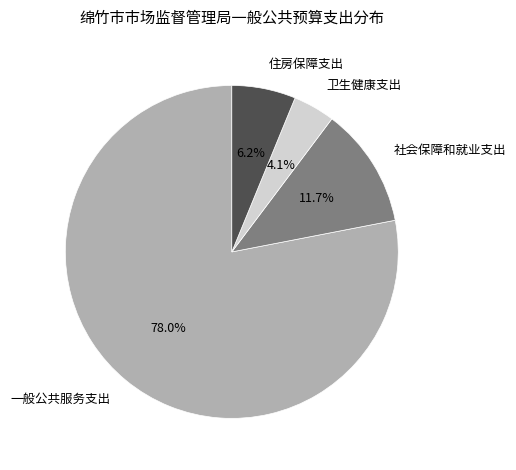

Between 卫生健康支出 and 住房保障支出, which is larger?

住房保障支出